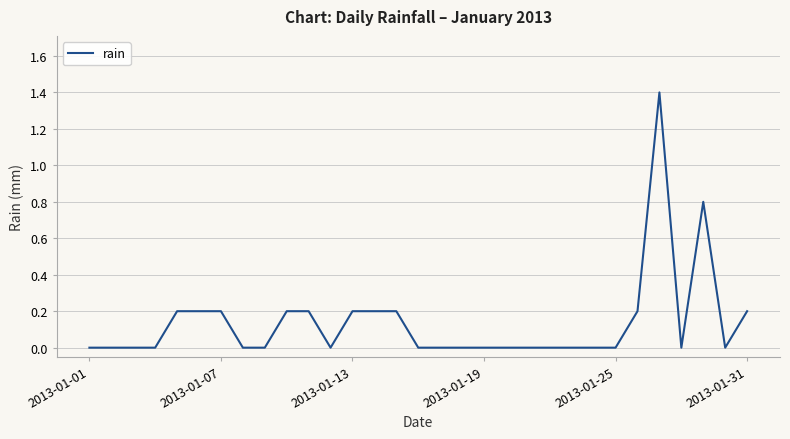

Is this an area chart (filled region under the line)?

No